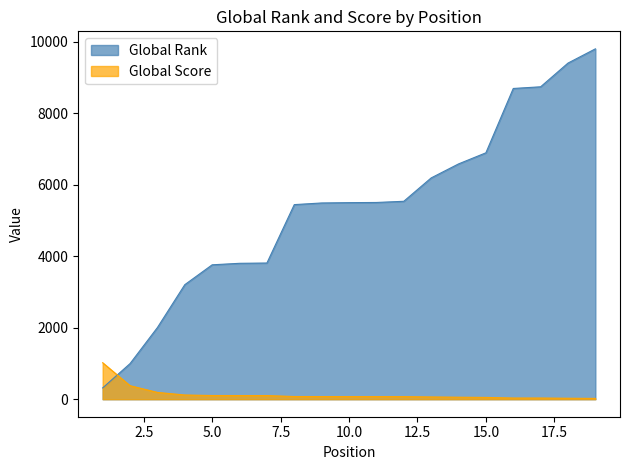

Does the chart display data point markers on the line(s)?

No